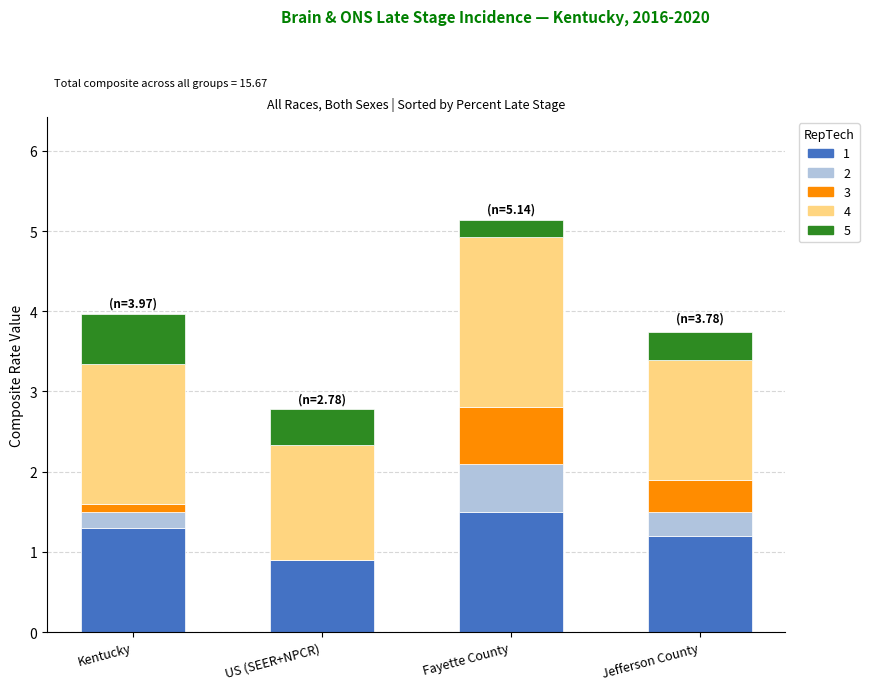

How many data points does each series have?

4